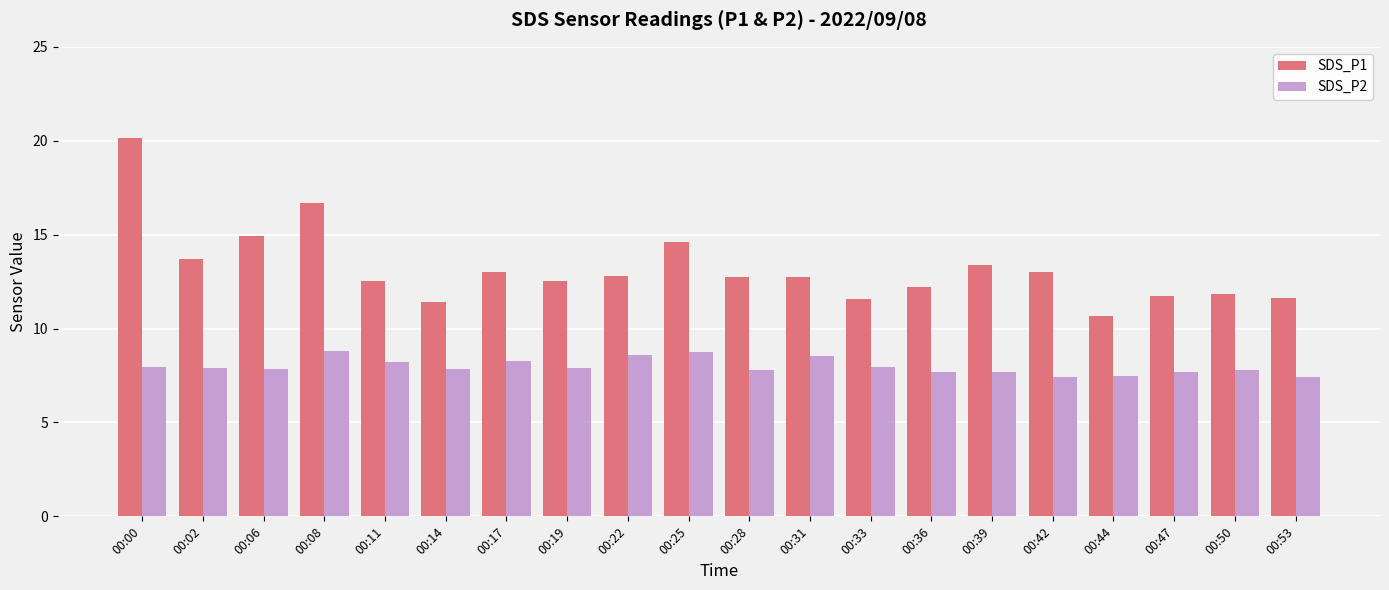

List the series in order of their overall mean, highest first.

SDS_P1, SDS_P2